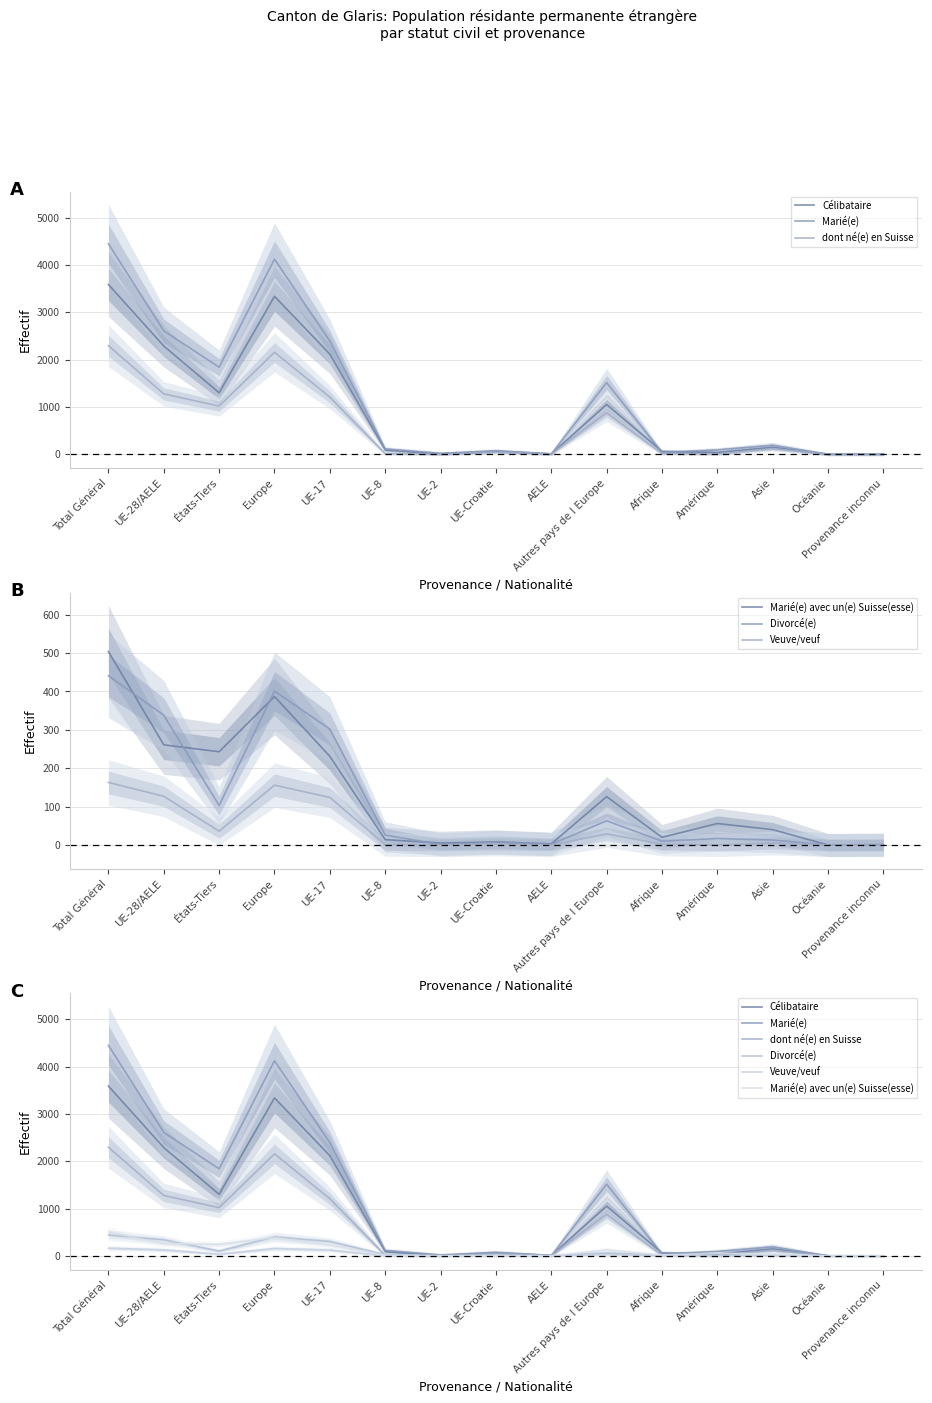

Which category has the highest value in the Veuve/veuf series?

Total Général